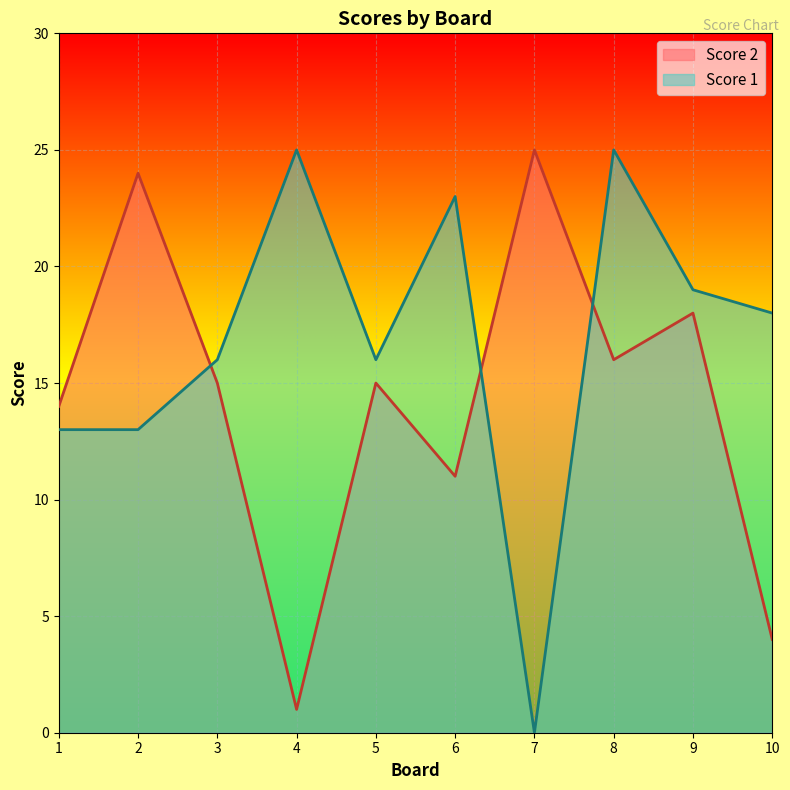

What is the sum of the Score 2 values at 1 and 5?

29